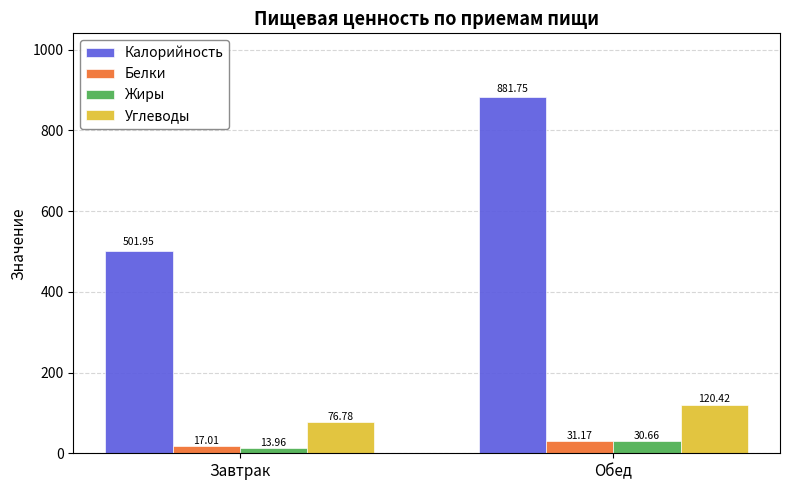

What position from the left is Завтрак?

1